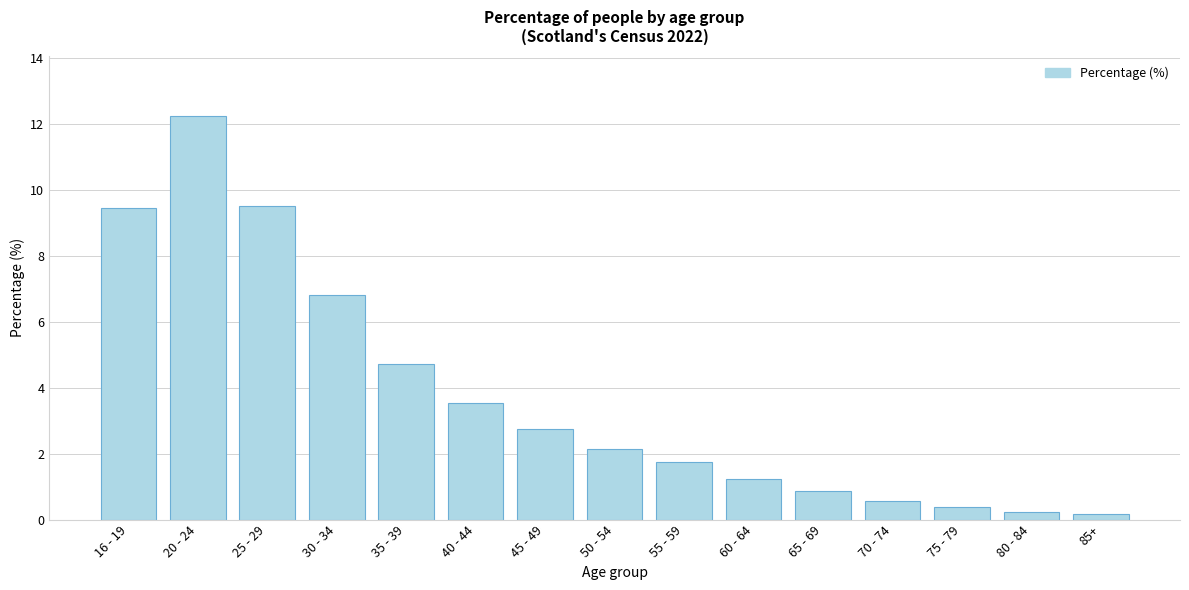

What is the difference between the second highest and minimum values?

9.3